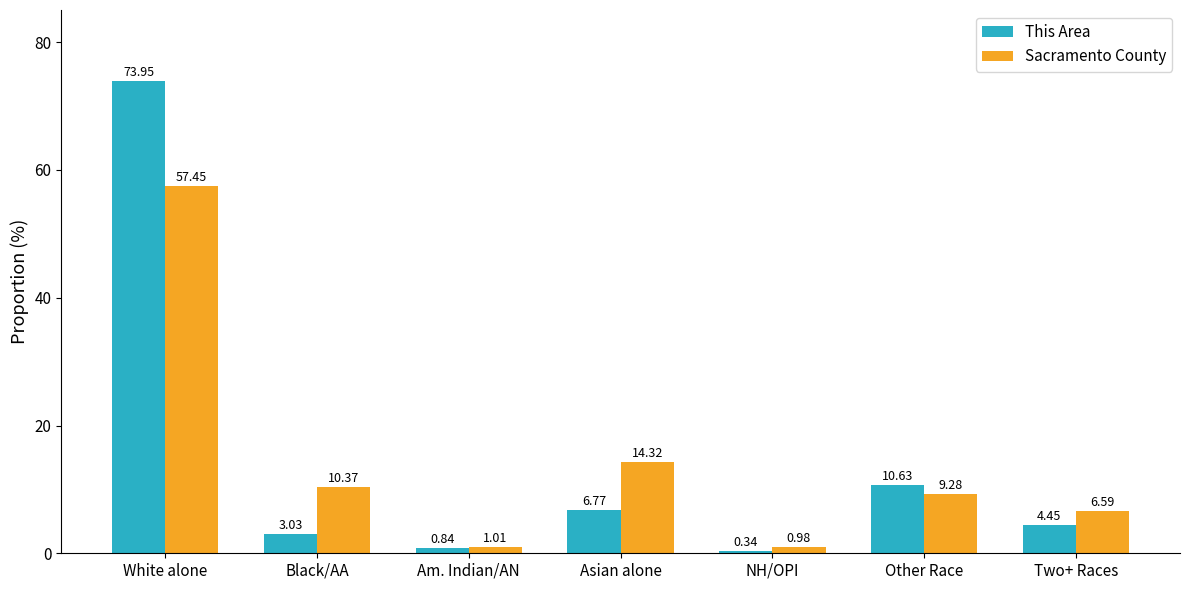

How many groups of bars are there?

7